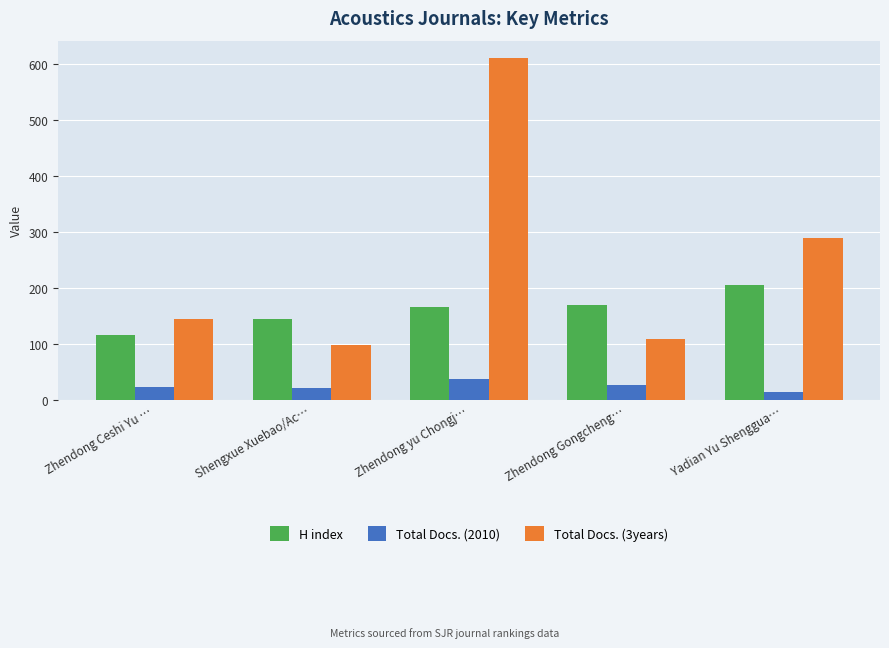

List the series in order of their overall mean, highest first.

Total Docs. (3years), H index, Total Docs. (2010)